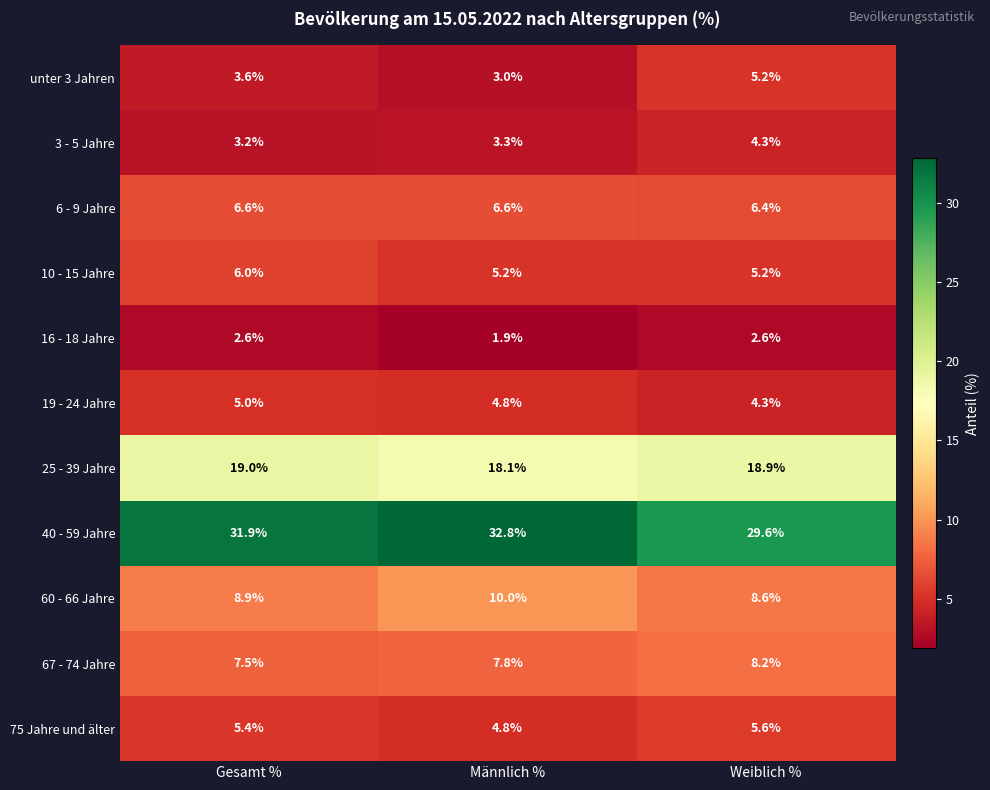

Rank the series at Gesamt % from lowest to highest value.

16 - 18 Jahre, 3 - 5 Jahre, unter 3 Jahren, 19 - 24 Jahre, 75 Jahre und älter, 10 - 15 Jahre, 6 - 9 Jahre, 67 - 74 Jahre, 60 - 66 Jahre, 25 - 39 Jahre, 40 - 59 Jahre